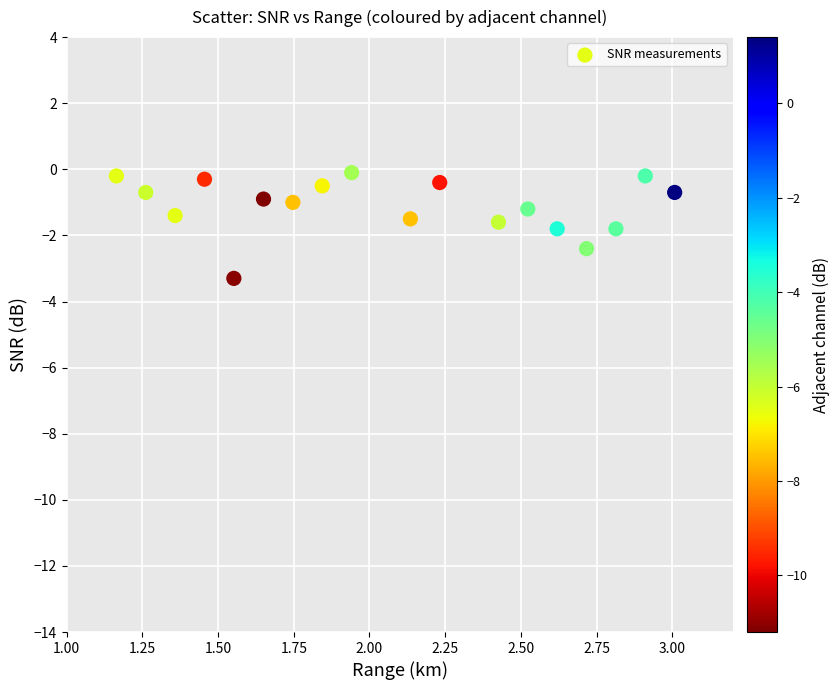

What is the range of Y values (max minus min)?

3.2